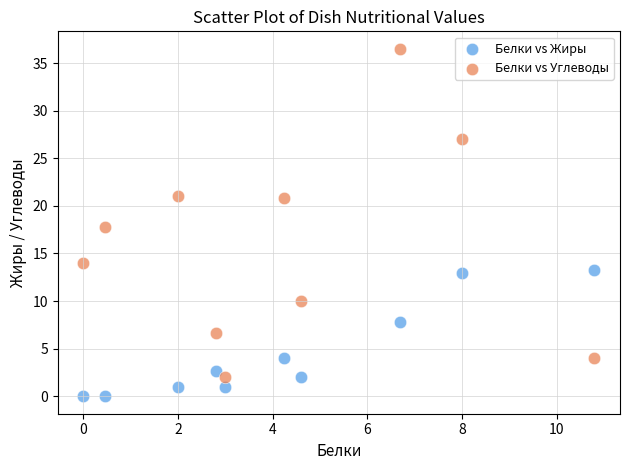

Which series has the largest Y range (max minus min)?

Белки vs Углеводы